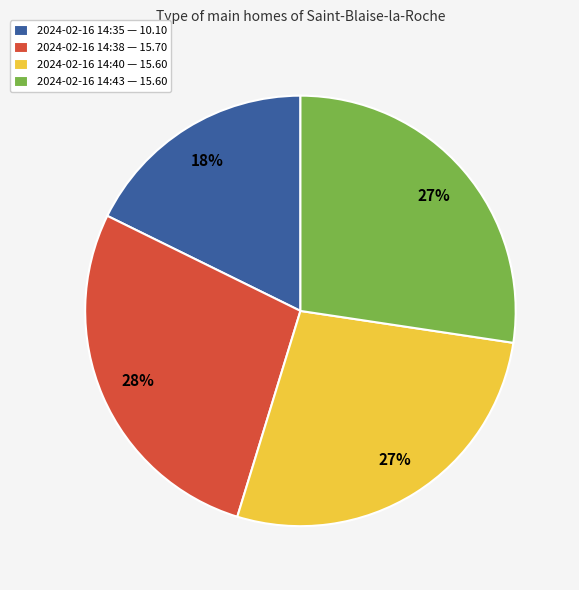

To the nearest percent, what portion does 2024-02-16 14:43 — 15.60 represent?

27%